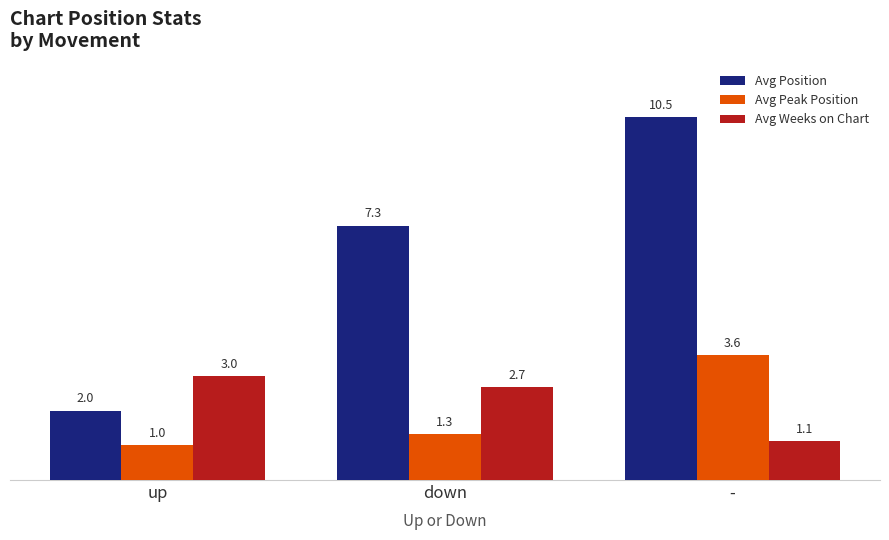

Reading left to right, list all the values displayed in this chart.

Avg Position: up=2.0	down=7.3	-=10.5
Avg Peak Position: up=1.0	down=1.3	-=3.6
Avg Weeks on Chart: up=3.0	down=2.7	-=1.1